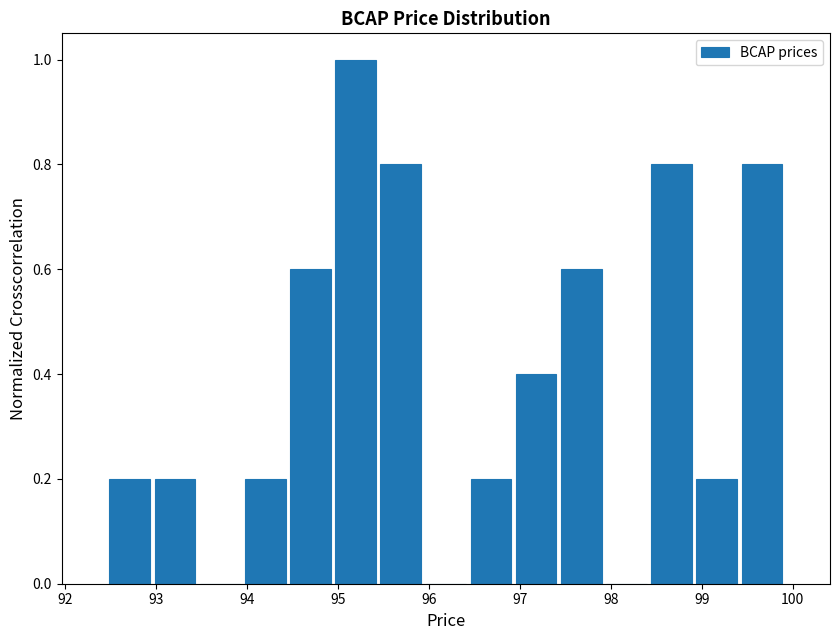

Reading left to right, list every bar in this chart as the range it spans on the x-axis followed by its height. Neither the bar edges nor the heights are printed on the chart, so give them approximately, as read against the axes.

92.5 to 93.0: 0.2
93.0 to 93.5: 0.2
93.5 to 94.0: 0
94.0 to 94.4: 0.2
94.4 to 94.9: 0.6
94.9 to 95.4: 1.0
95.4 to 95.9: 0.8
95.9 to 96.4: 0
96.4 to 96.9: 0.2
96.9 to 97.4: 0.4
97.4 to 97.9: 0.6
97.9 to 98.4: 0
98.4 to 98.9: 0.8
98.9 to 99.4: 0.2
99.4 to 99.9: 0.8